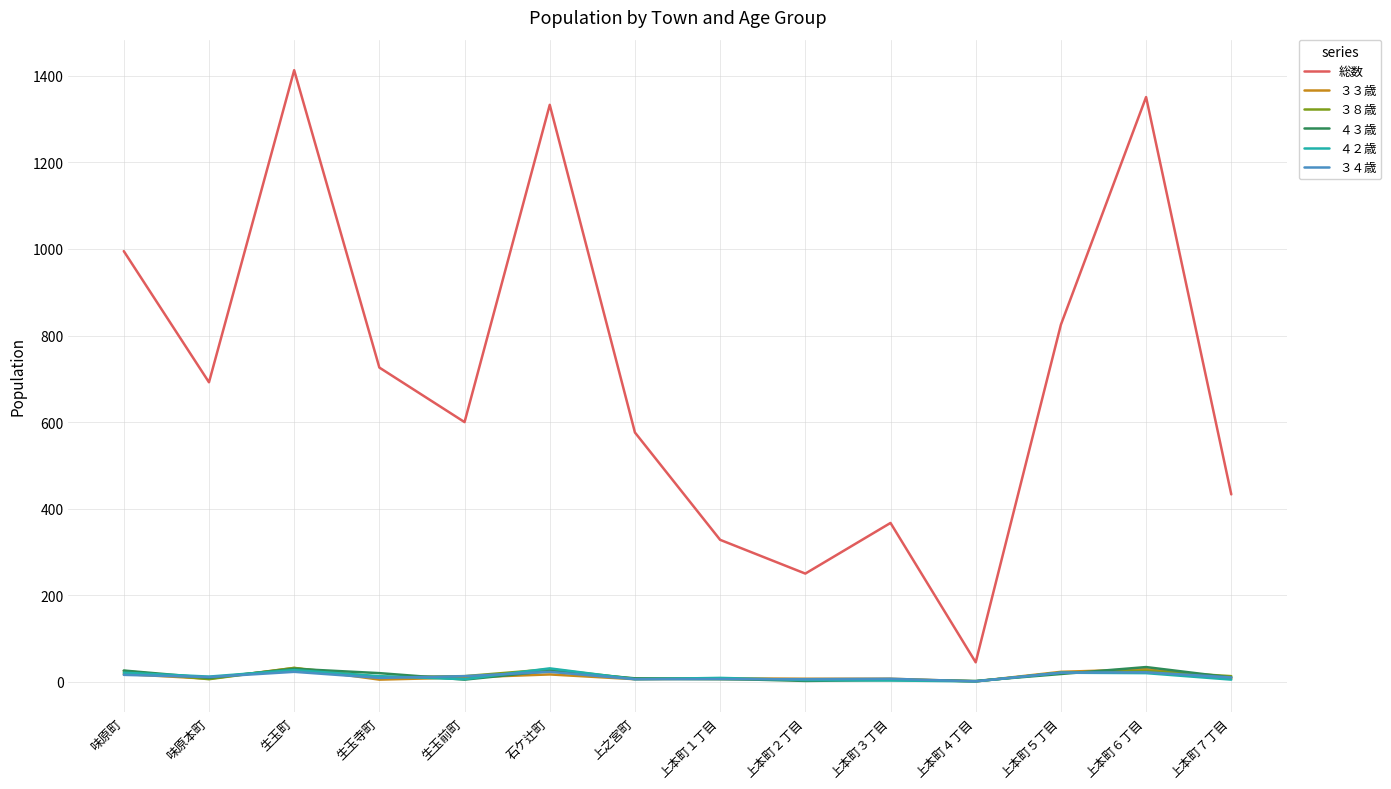

The 総数 series shows 576 at 上之宮町. True or false?

True